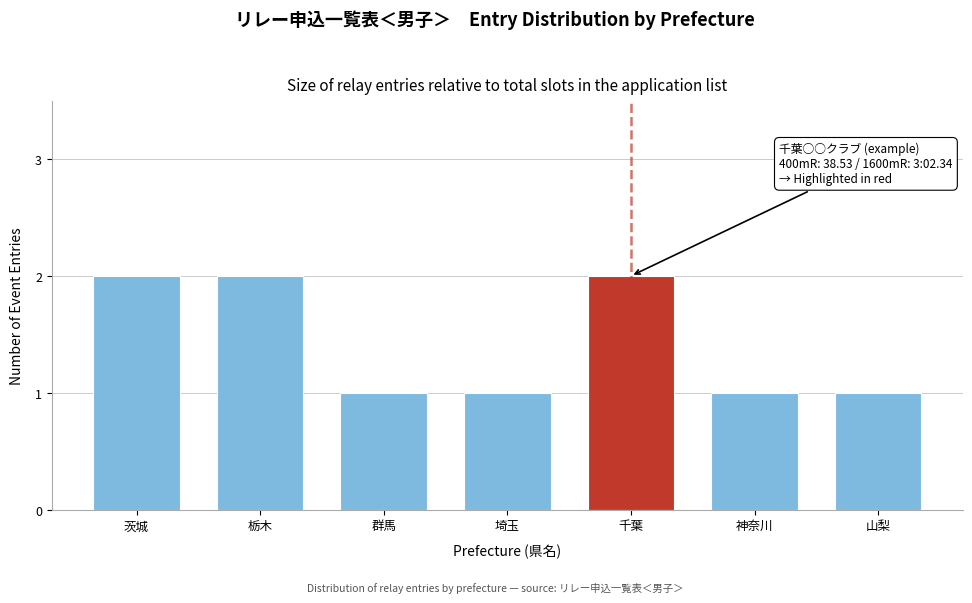

Reading left to right, extract all data points from this chart.

2	2	1	1	2	1	1